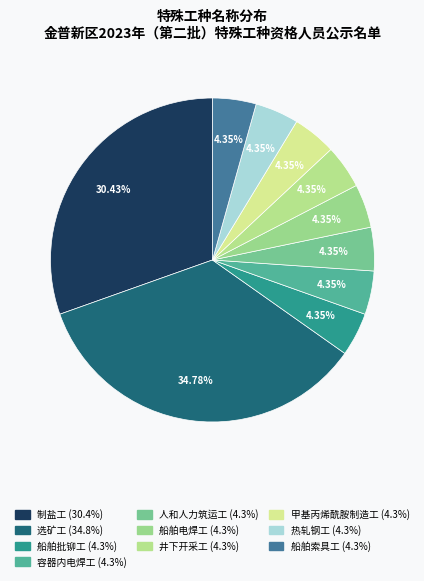

Count the number of slices in the pie.

10